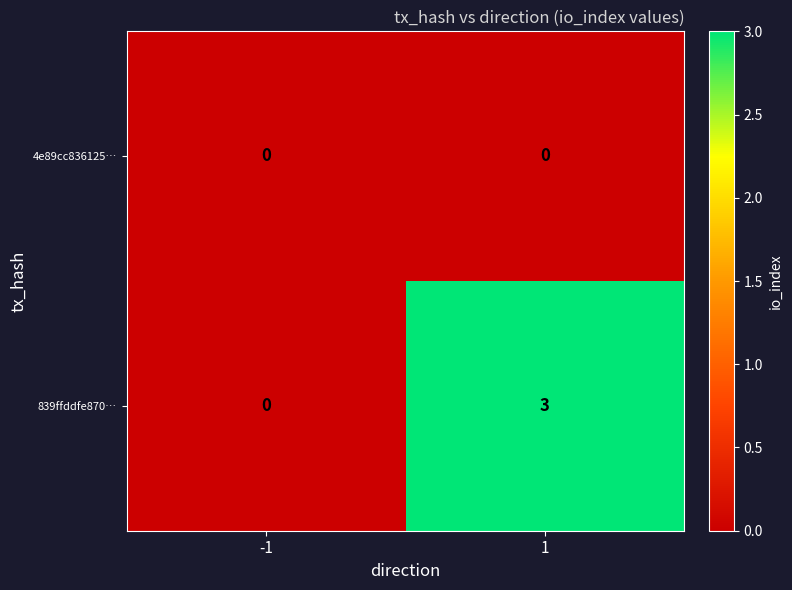

What is the greatest value displayed?

3